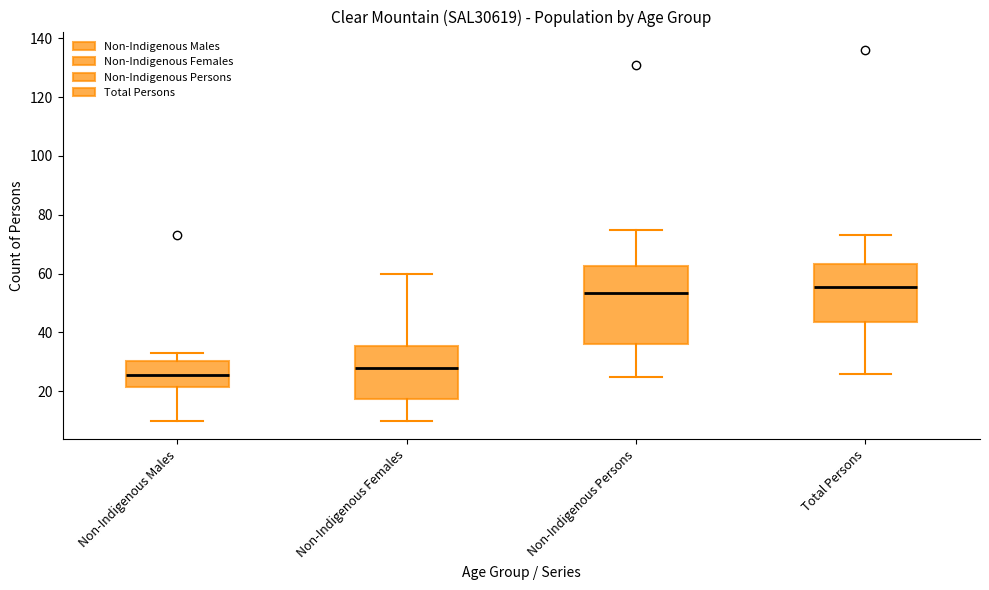

Which box has the highest median line?

Total Persons